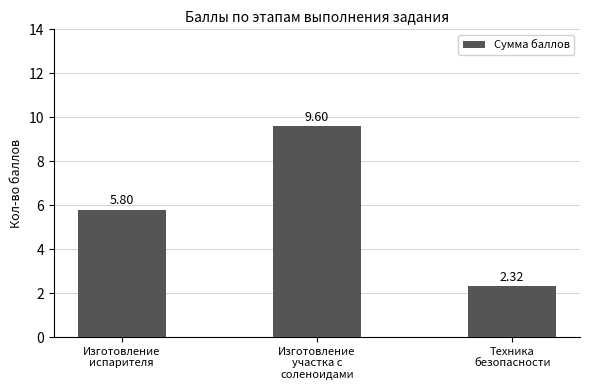

Which category has the highest value across all series?

Изготовление
участка с
соленоидами